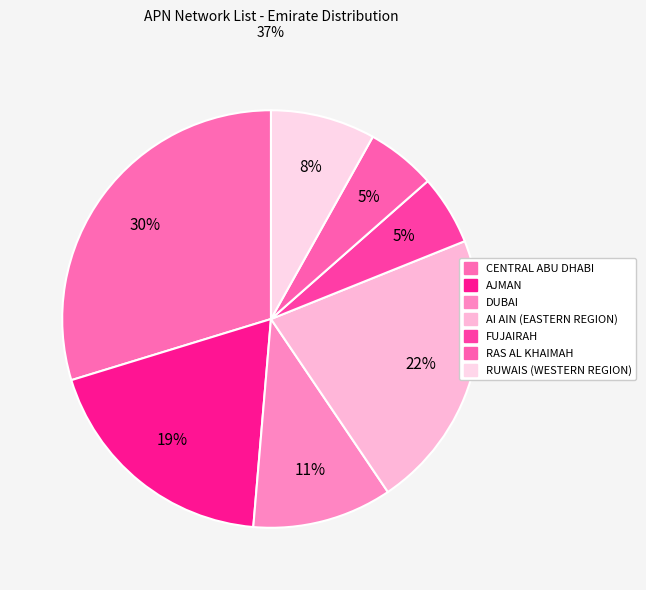

How many segments does this pie chart have?

7